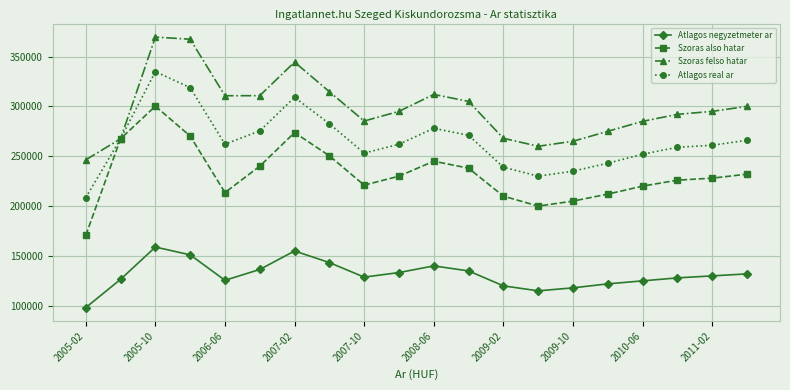

How many data points does each series have?

20